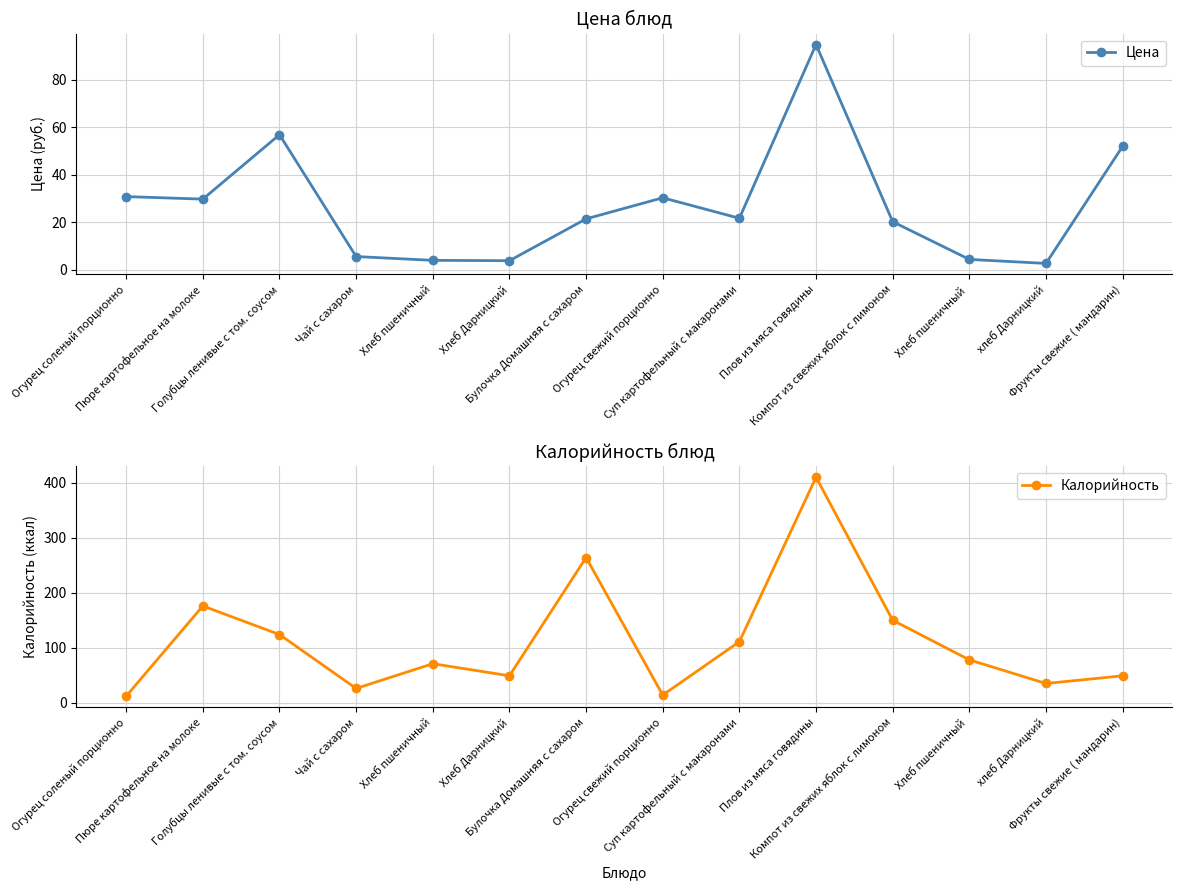

At how many categories does at least one series exceed 296?

1